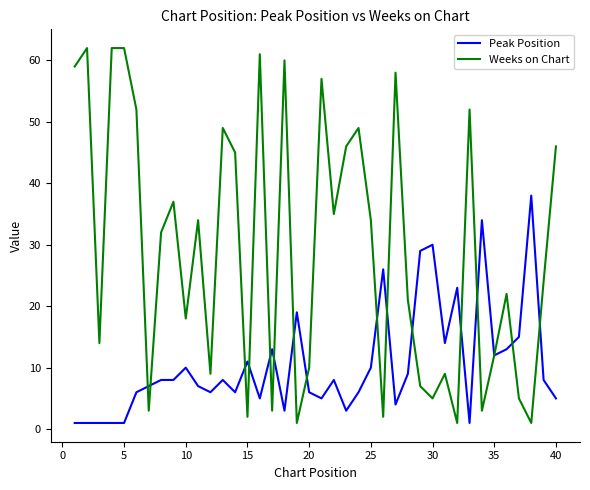

Rank the series by their maximum value, from highest to lowest.

Weeks on Chart, Peak Position